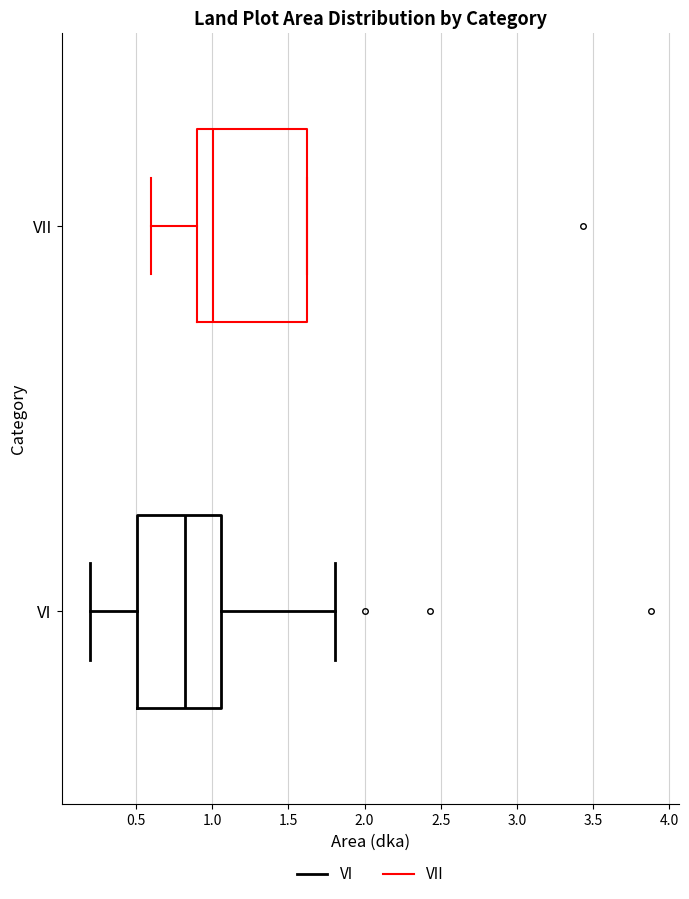

Where does the left whisker of the box for VI end on the x-axis? The values are not printed on the chart, so give them approximately, as read against the axis.

0.20